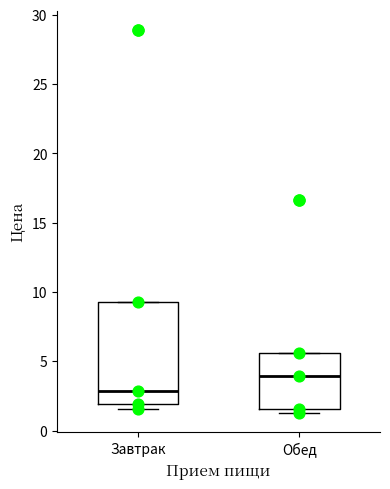

Which box is the tallest, from its lower edge to its upper edge?

Завтрак